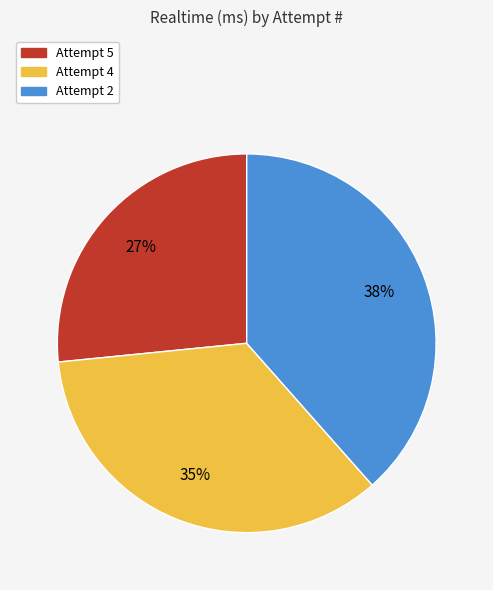

Rank the categories by value from lowest to highest.

Attempt 5, Attempt 4, Attempt 2